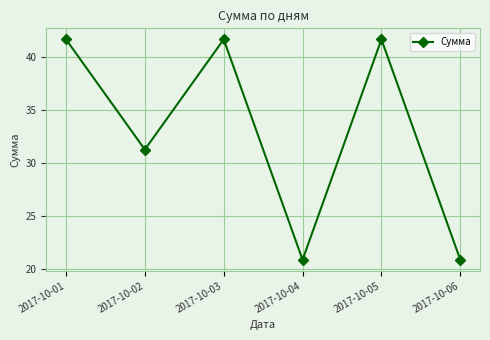

What is the greatest value displayed?

41.7